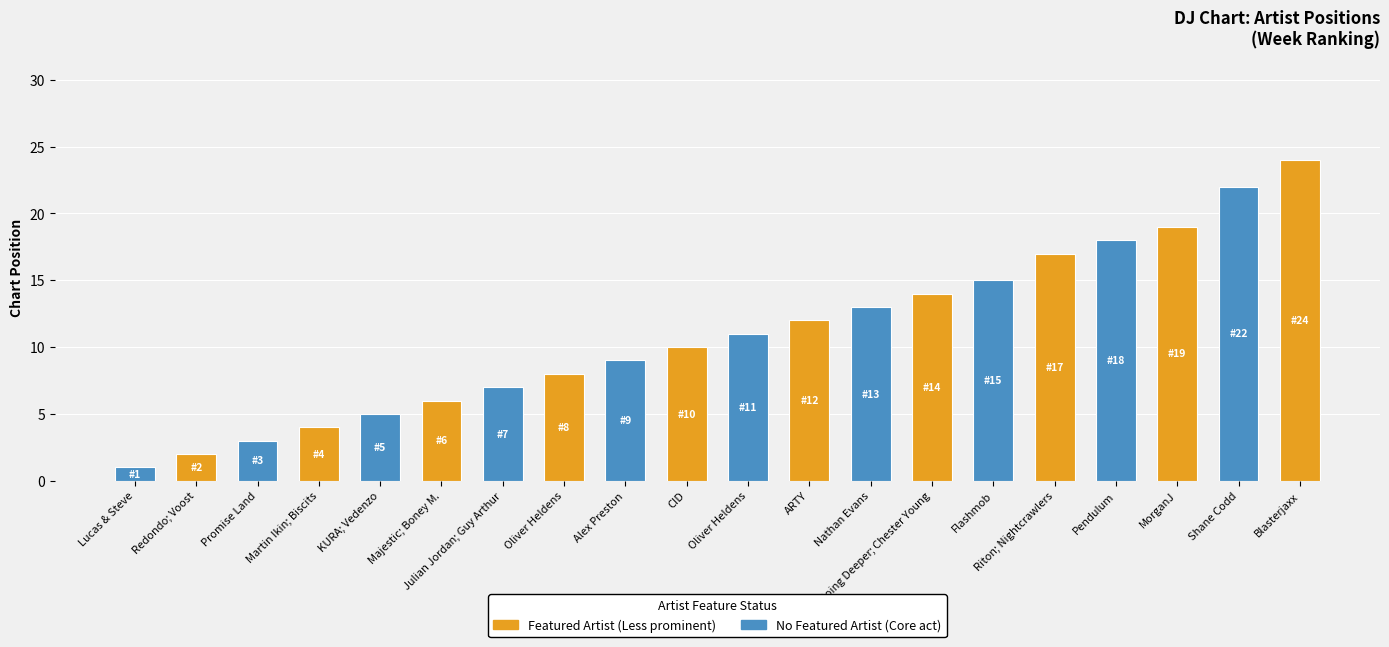

How many bars are there in total?

20